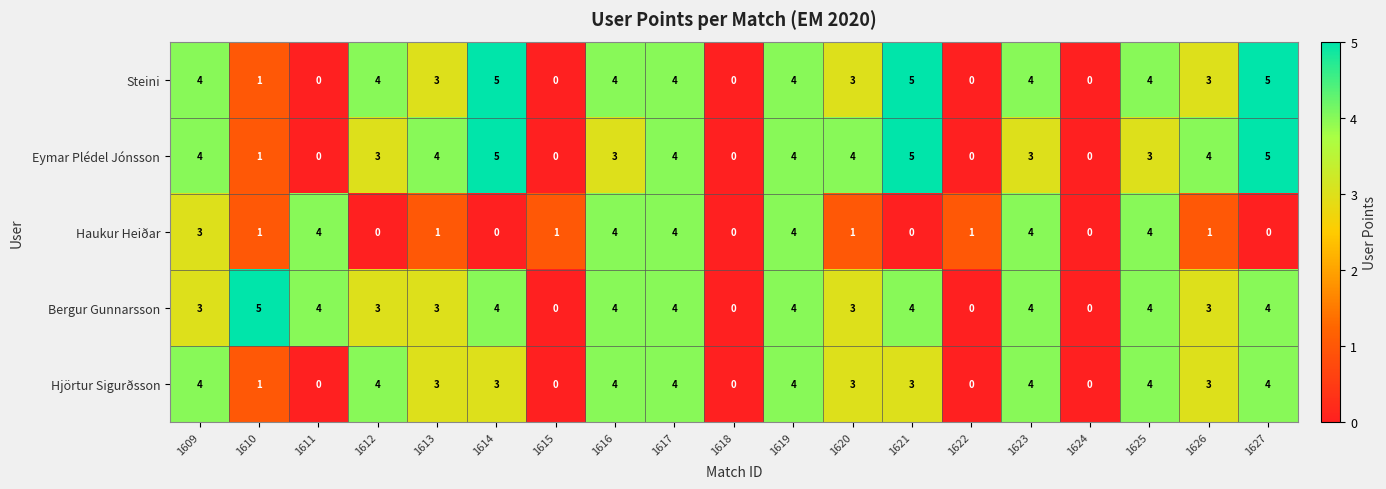

At which label does Eymar Plédel Jónsson first exceed 3?

1609